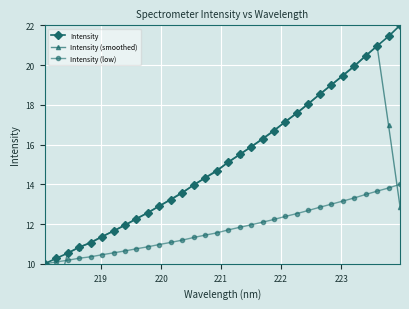

Which series has the widest spread of values?

Intensity (smoothed)